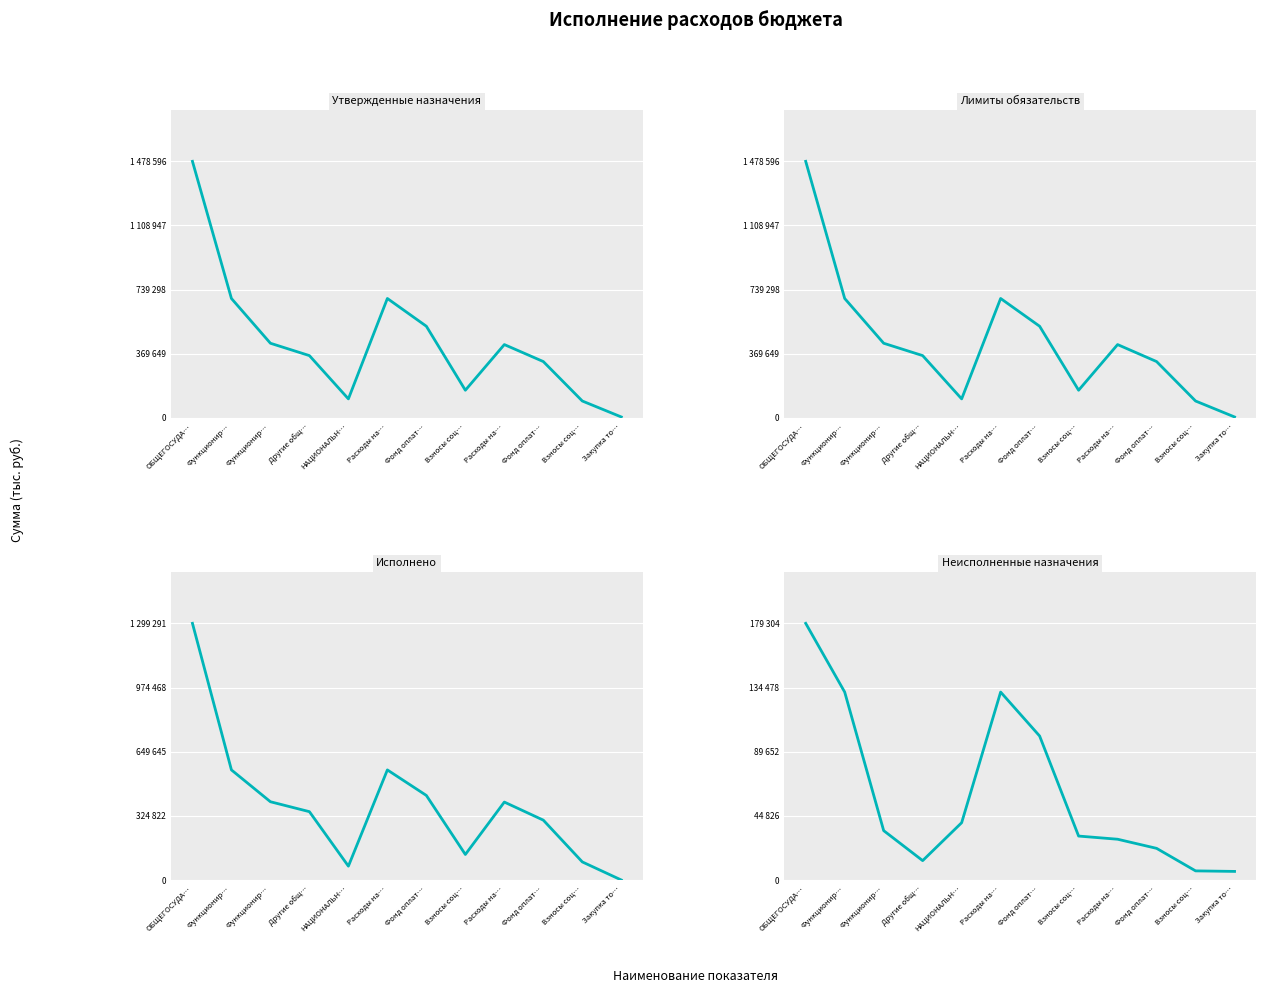

How many interior local peaks does the Неисполненные назначения series have?

1